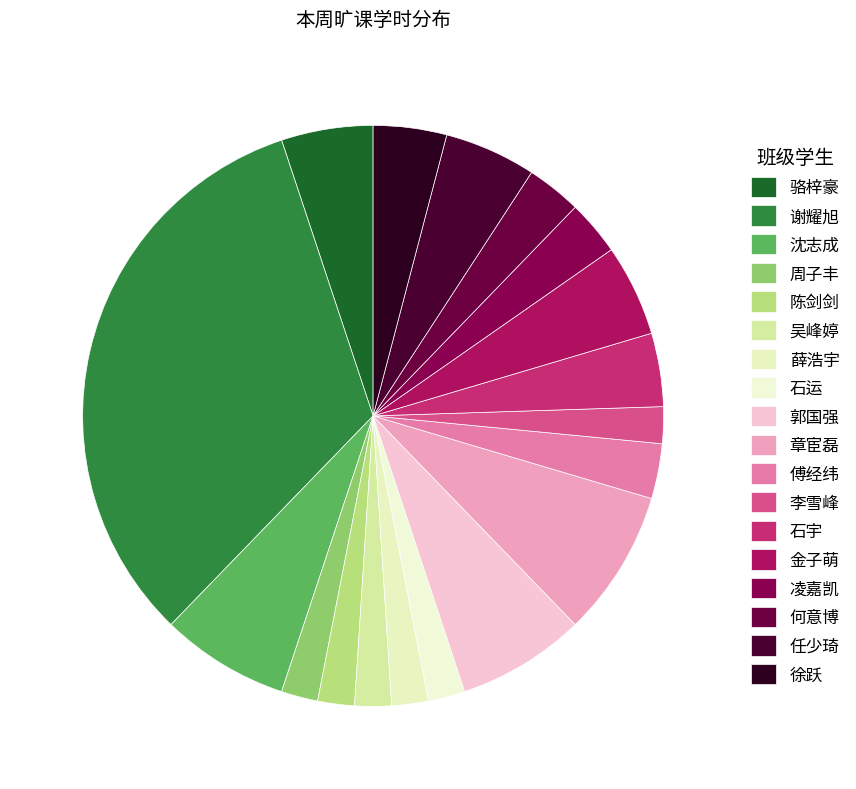

To the nearest percent, what percentage of the pie is 石运?

2%